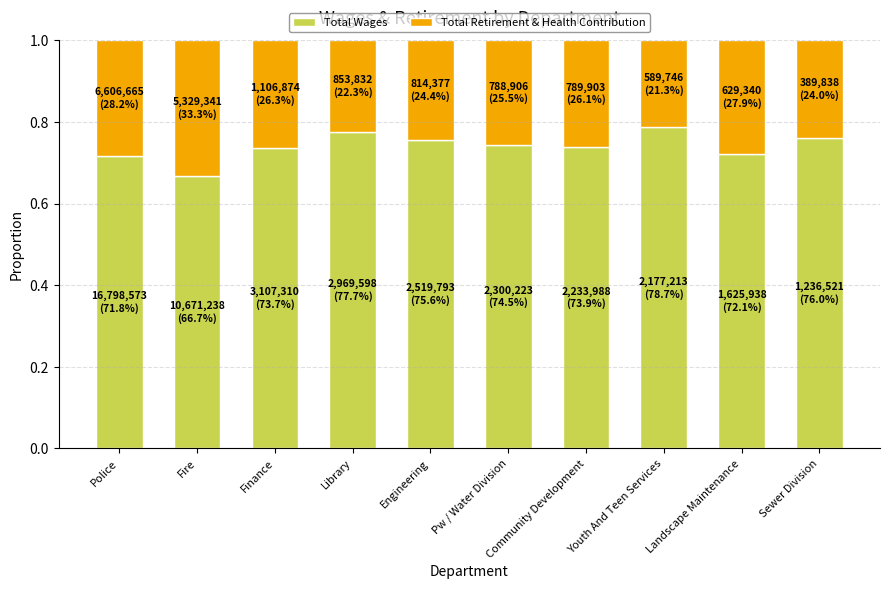

Where is Total Wages nearest to the value 0?

Fire